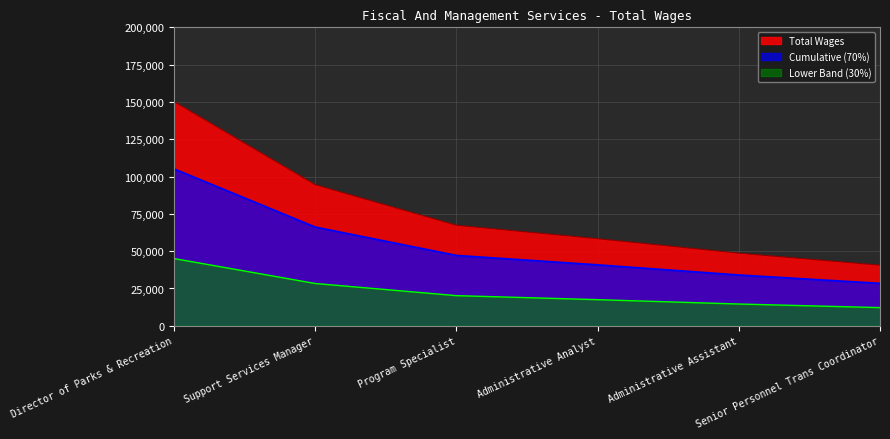

Where is the data nearest to the value 95422?

Support Services Manager